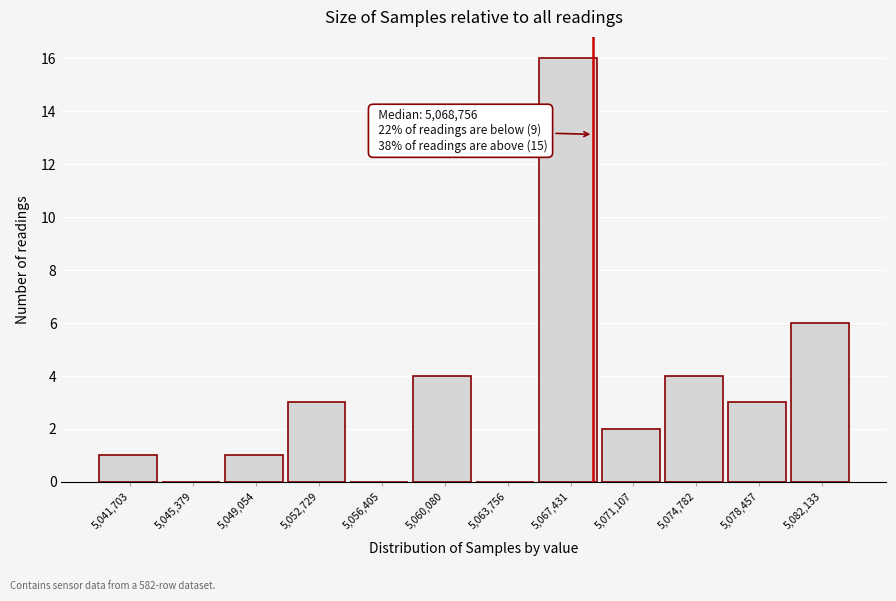

Over which range of the x-axis is the bar tallest?

5065500 to 5069500